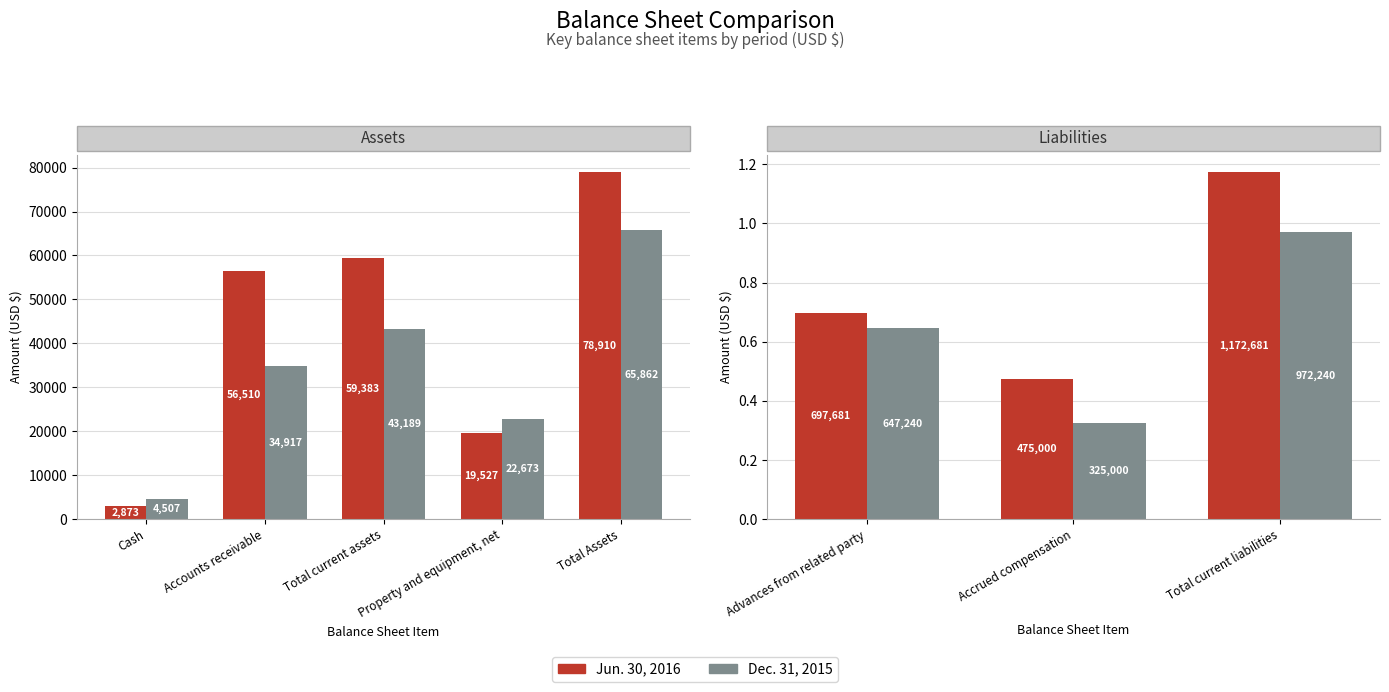

What position from the left is Total current liabilities?

3